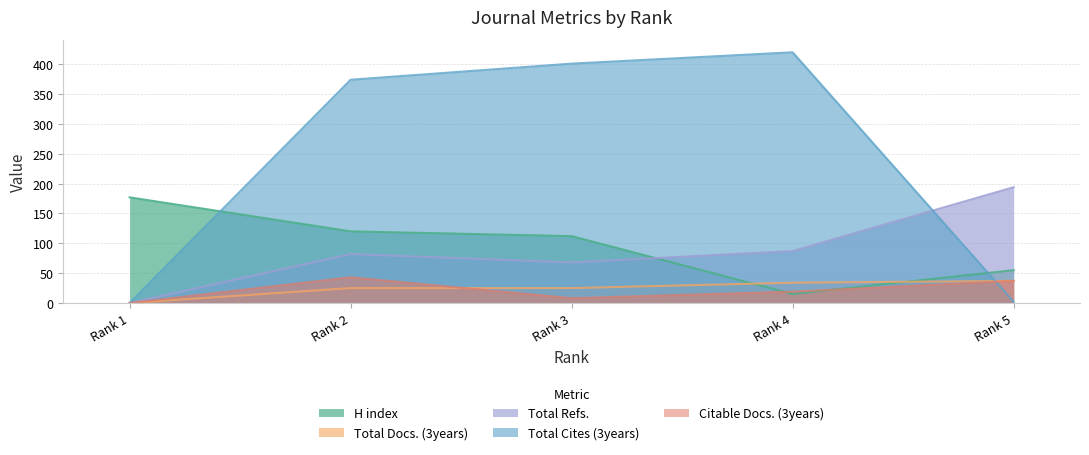

What is the difference between the maximum and minimum values in the H index series?

162